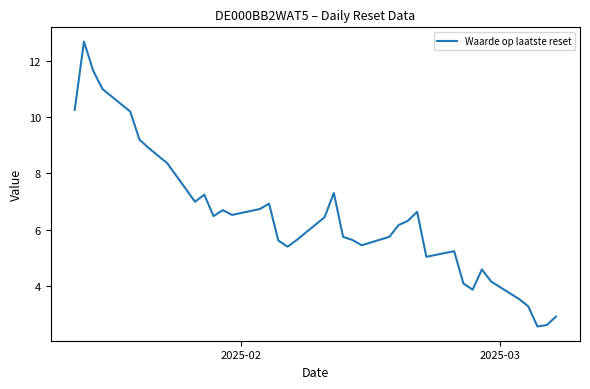

Is this an area chart (filled region under the line)?

No